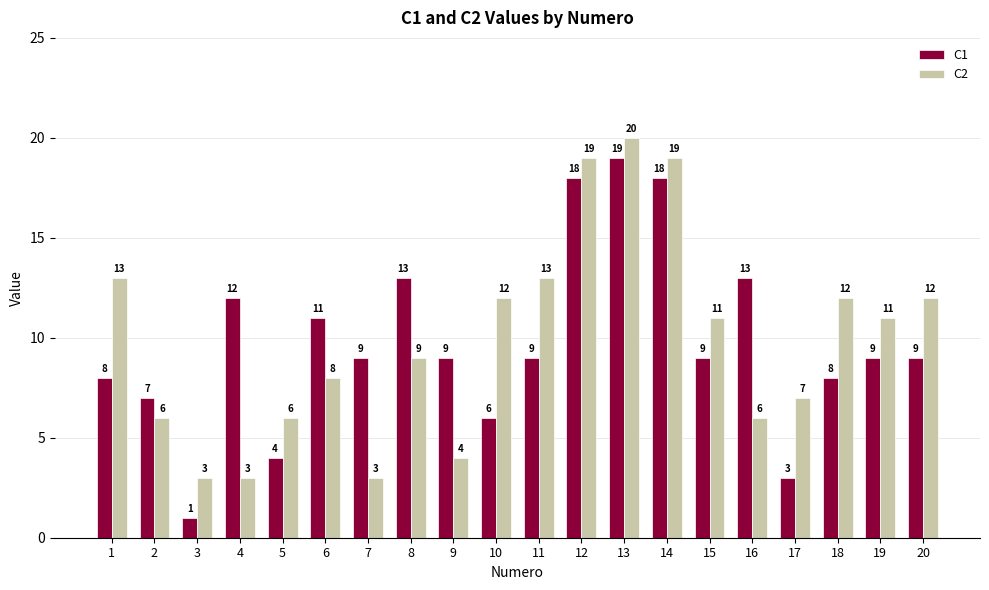

Reading right to left, list all the values displayed in this chart.

C1: 9	9	8	3	13	9	18	19	18	9	6	9	13	9	11	4	12	1	7	8
C2: 12	11	12	7	6	11	19	20	19	13	12	4	9	3	8	6	3	3	6	13